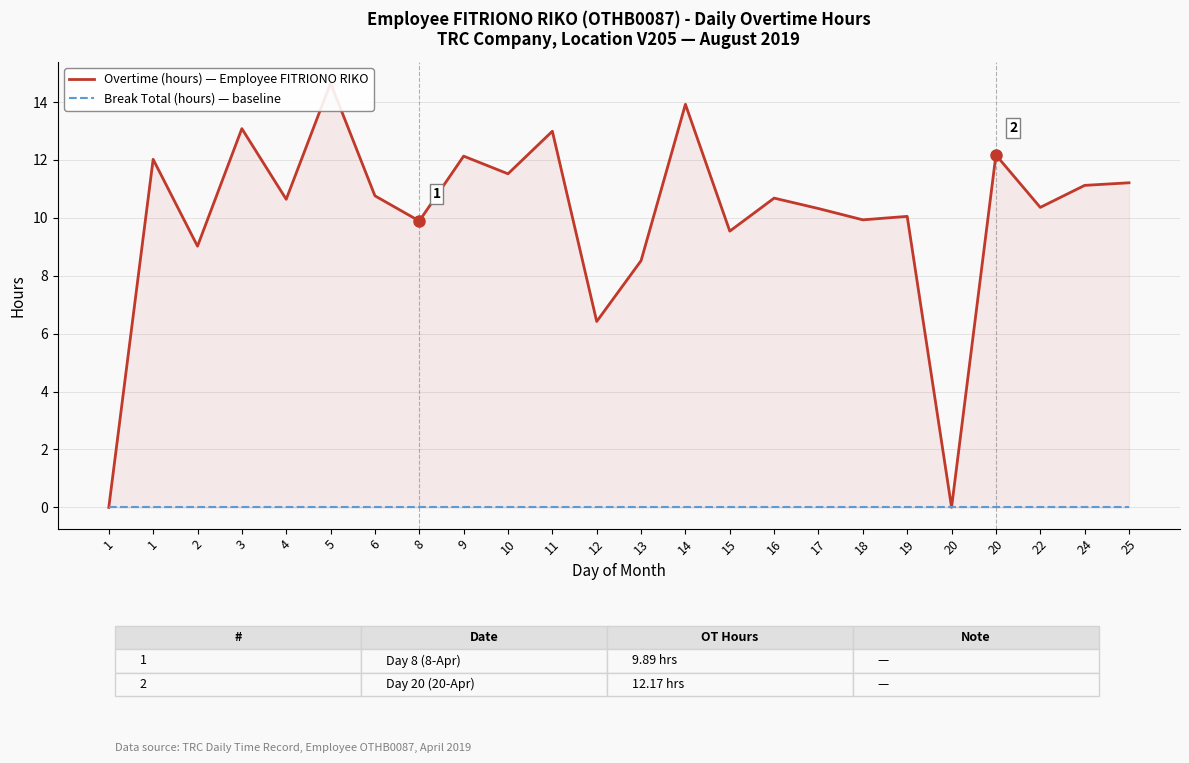

True or false: Break Total (hours) — baseline and Overtime (hours) — Employee FITRIONO RIKO cross at least once.

False